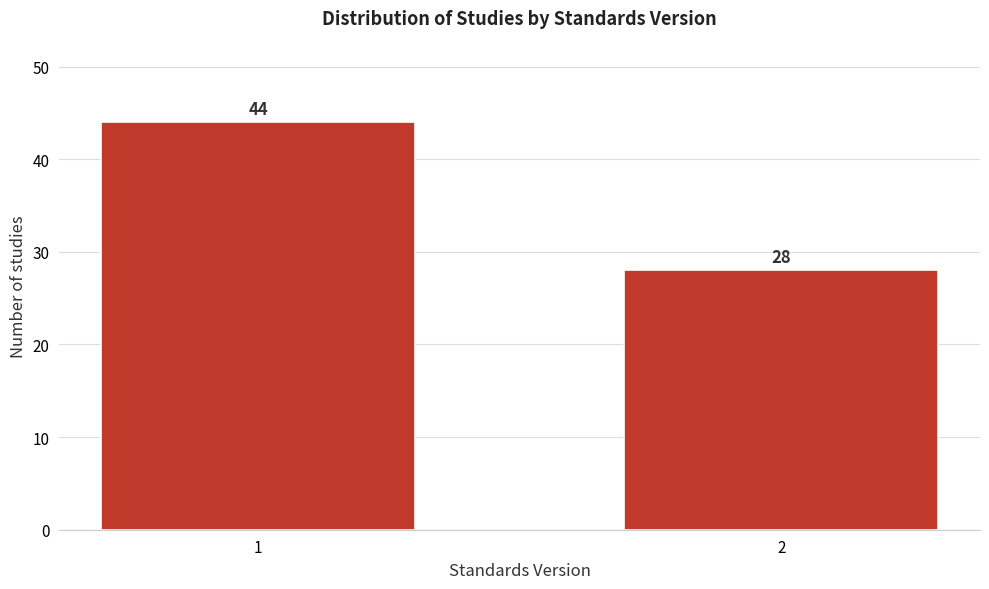

Reading left to right, transcribe all the data shown in this chart.

1=44	2=28